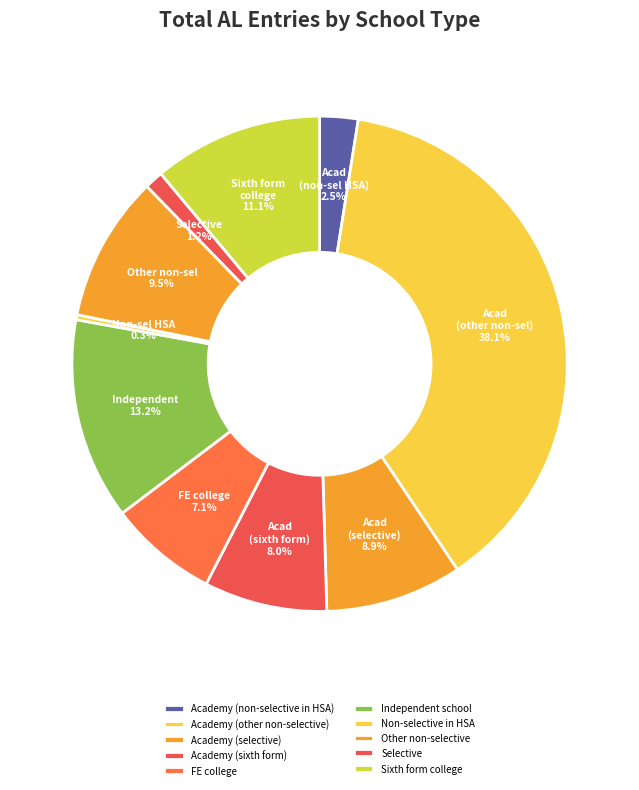

Which has a higher value, FE college or Academy (other non-selective)?

Academy (other non-selective)